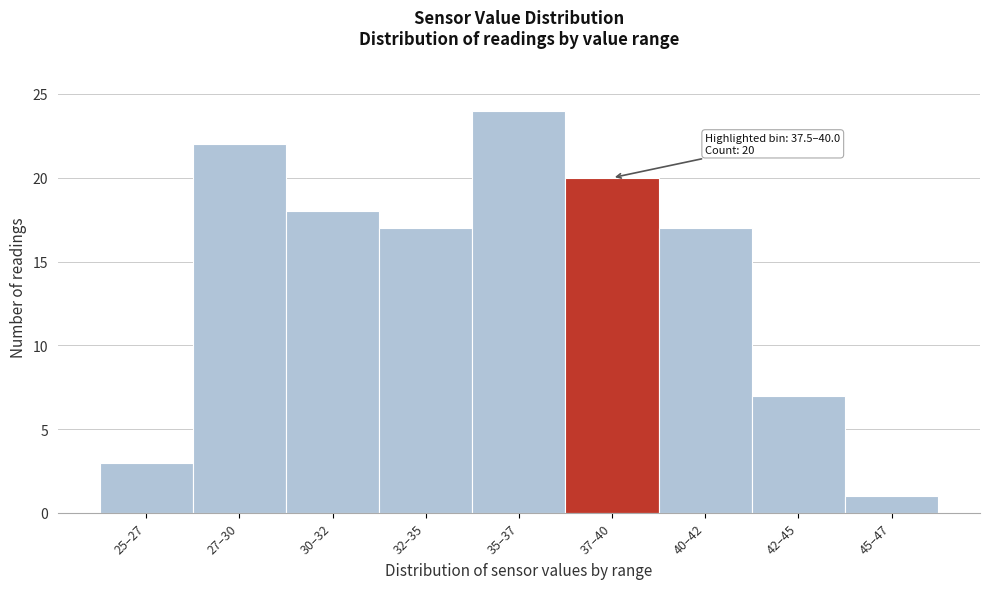

Reading left to right, extract all data points from this chart.

3	22	18	17	24	20	17	7	1